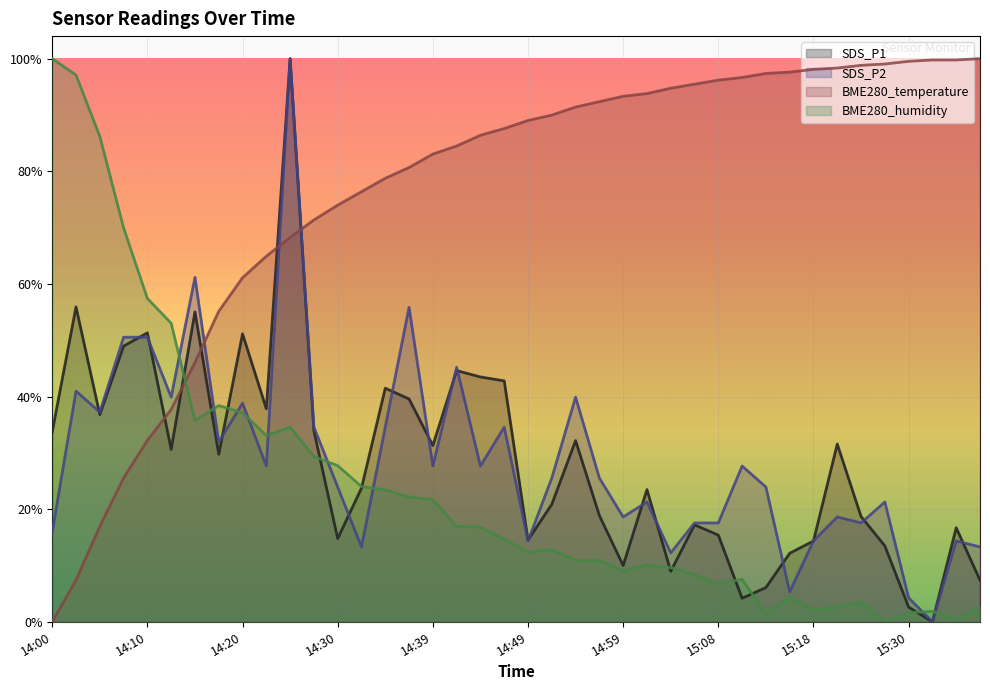

After their last crossing, which series has the higher values: SDS_P1 or SDS_P2?

SDS_P2